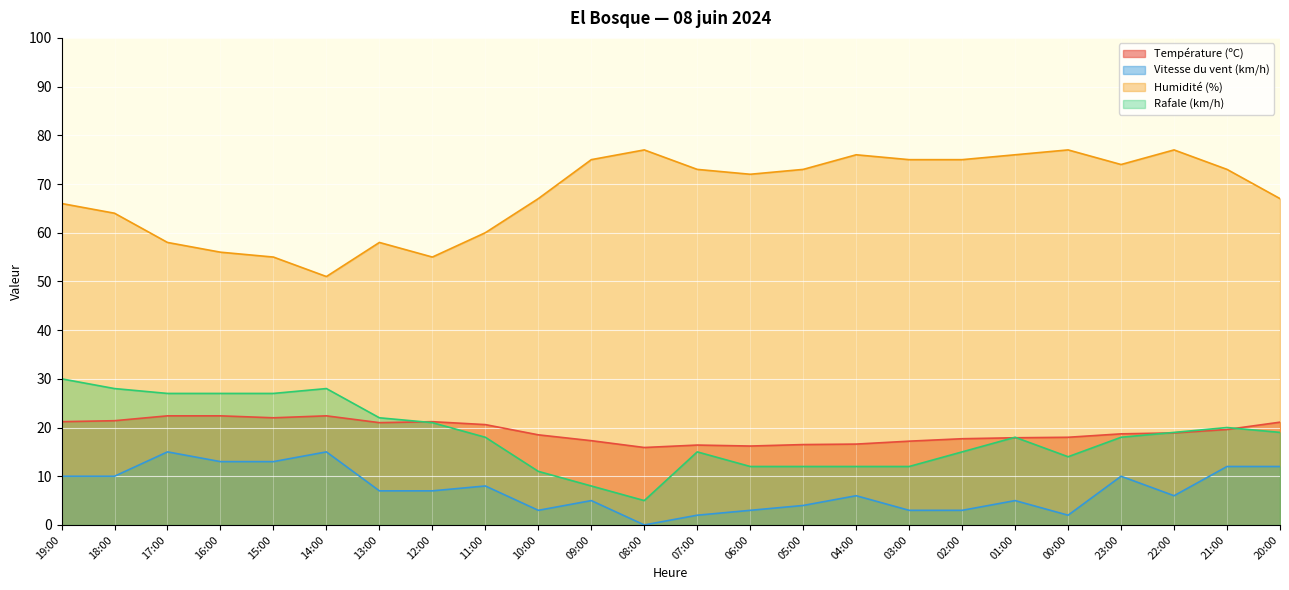

The value of Rafale (km/h) at 08:00 is 5.0. True or false?

True